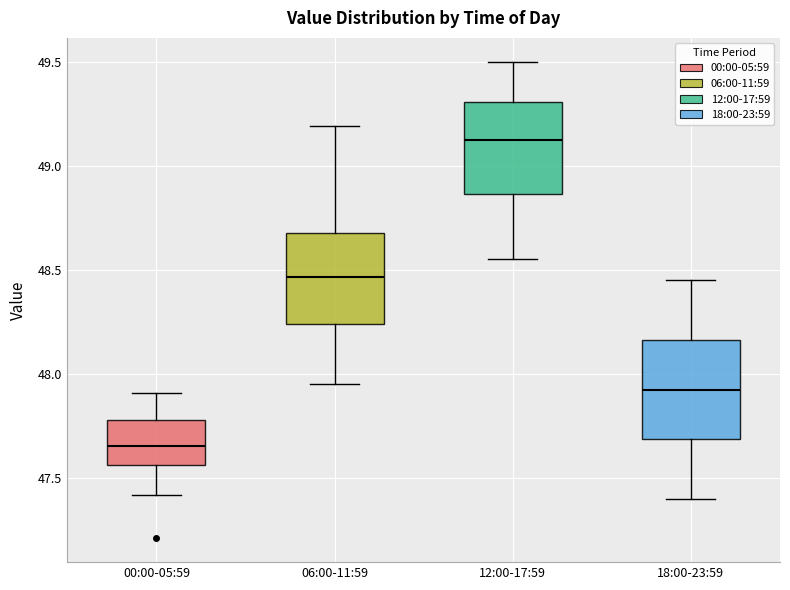

Where does the median line of the box for 18:00-23:59 sit on the y-axis? The values are not printed on the chart, so give them approximately, as read against the axis.

47.95